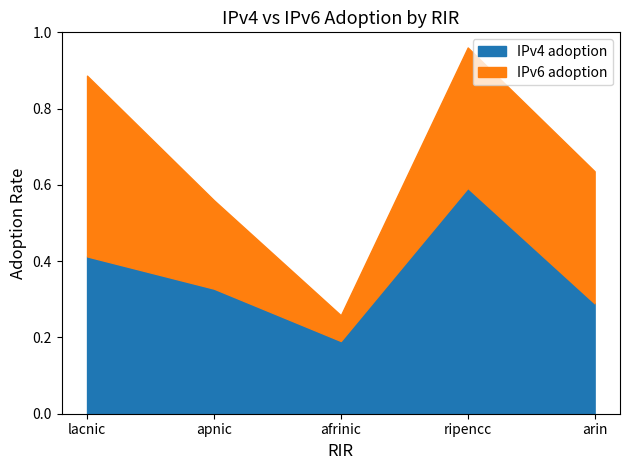

What is the minimum value shown in the chart?

0.2